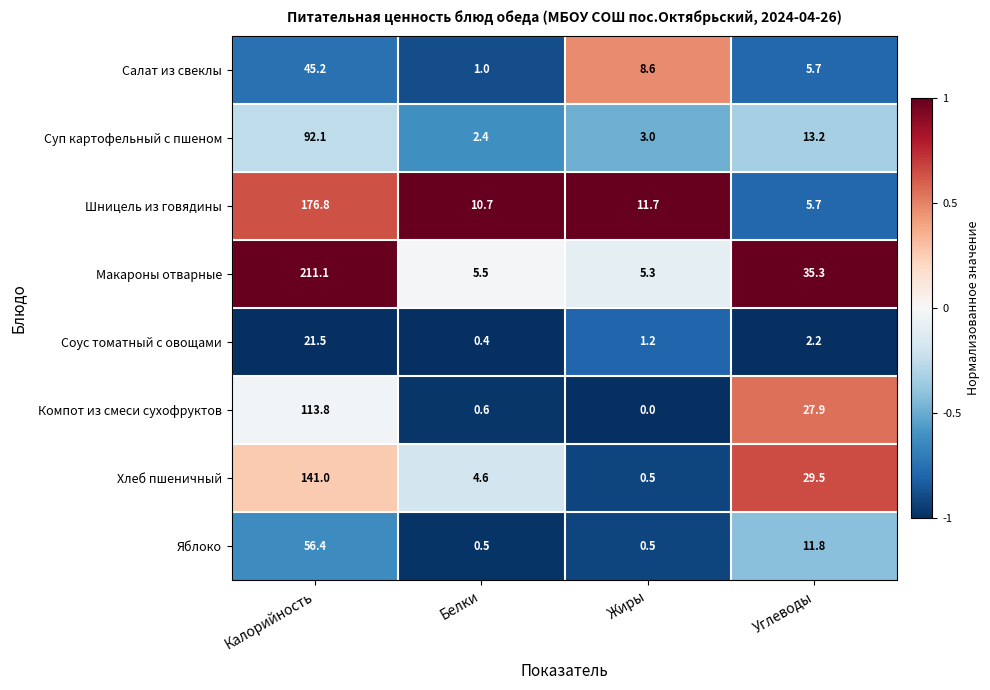

The Хлеб пшеничный series shows 141.0 at Калорийность. True or false?

True